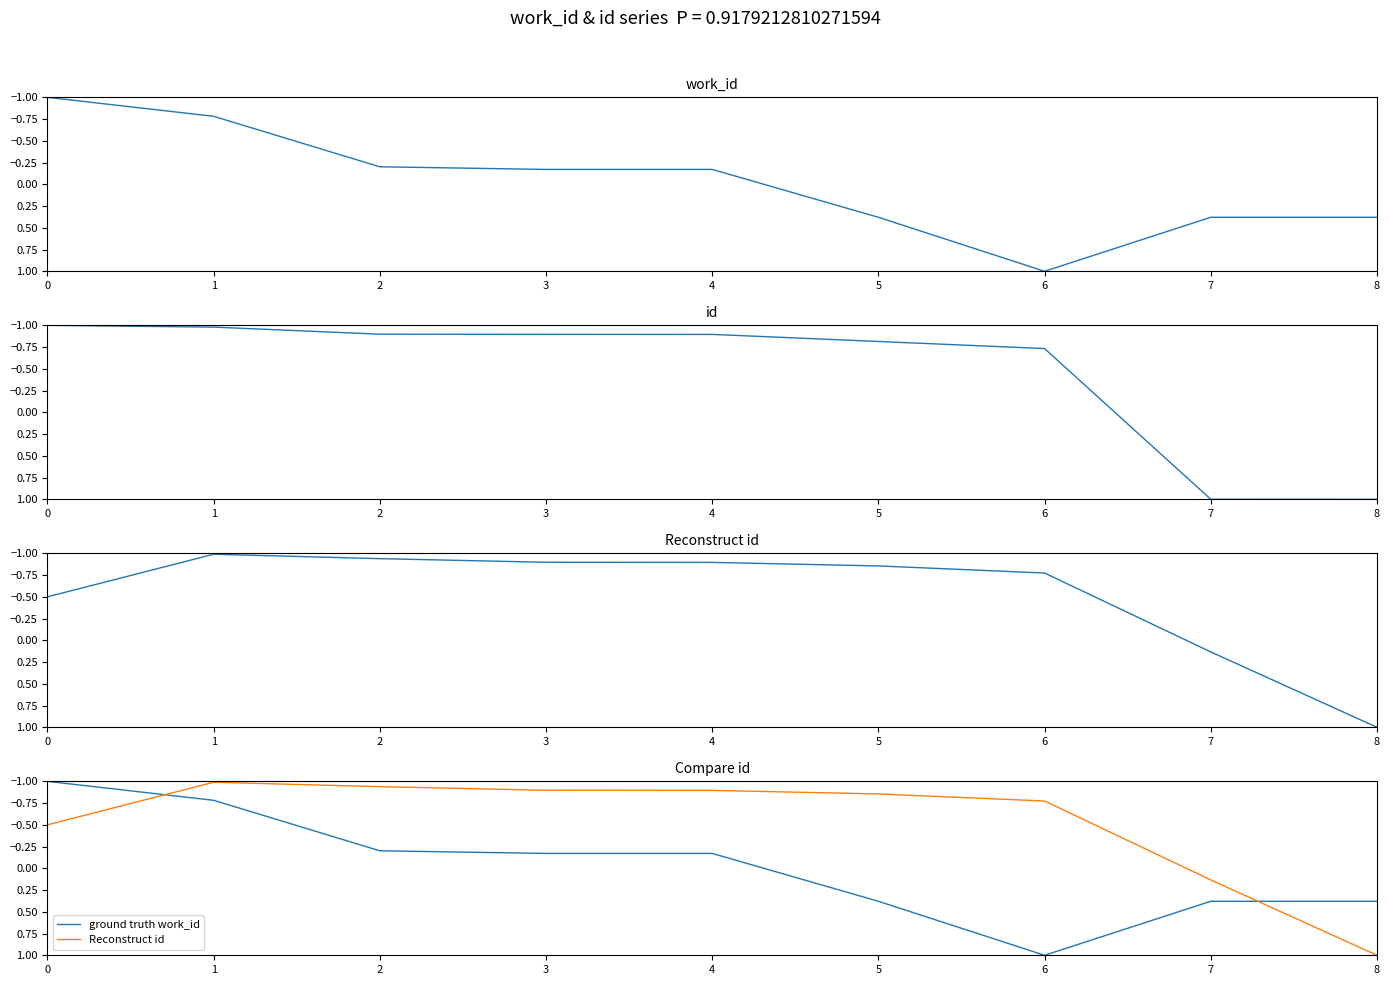

Does the chart display data point markers on the line(s)?

No